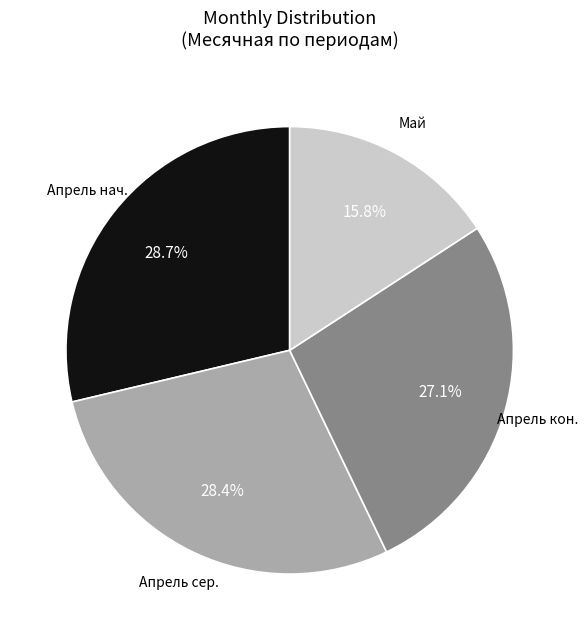

Does any single category account for the majority?

No